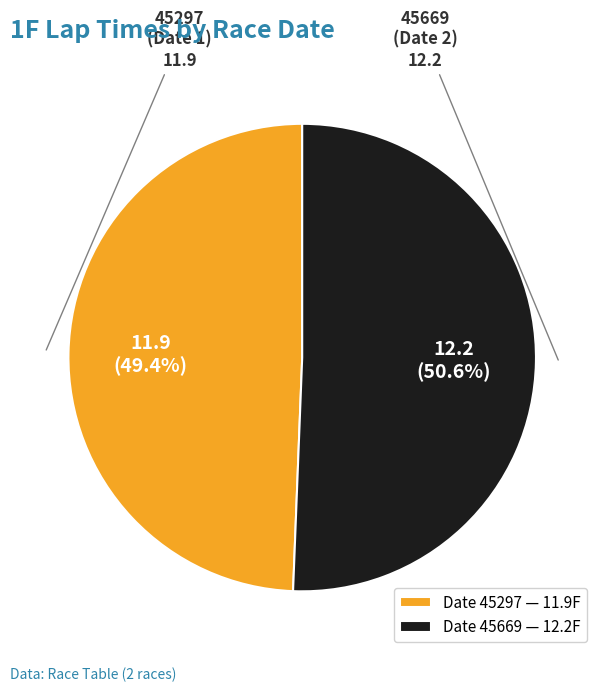

Which slice is the smallest?

45297